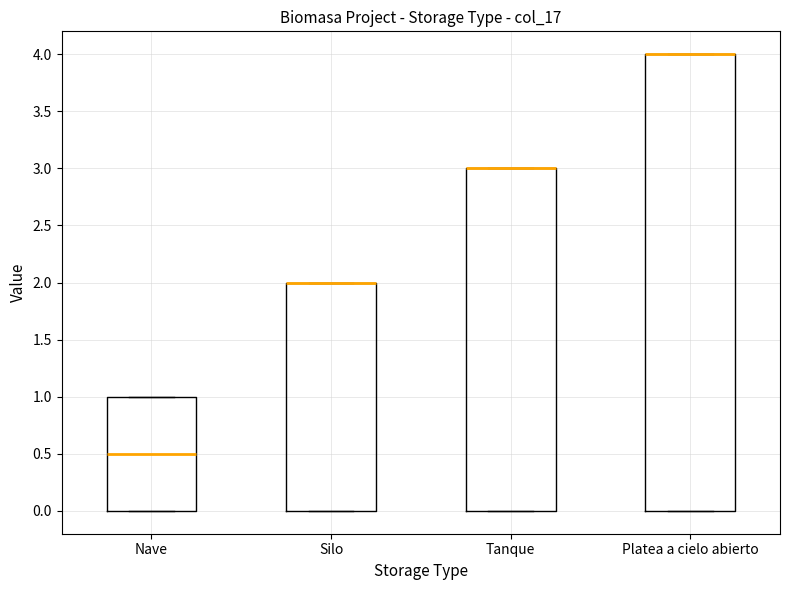

Which box is the tallest, from its lower edge to its upper edge?

Platea a cielo abierto